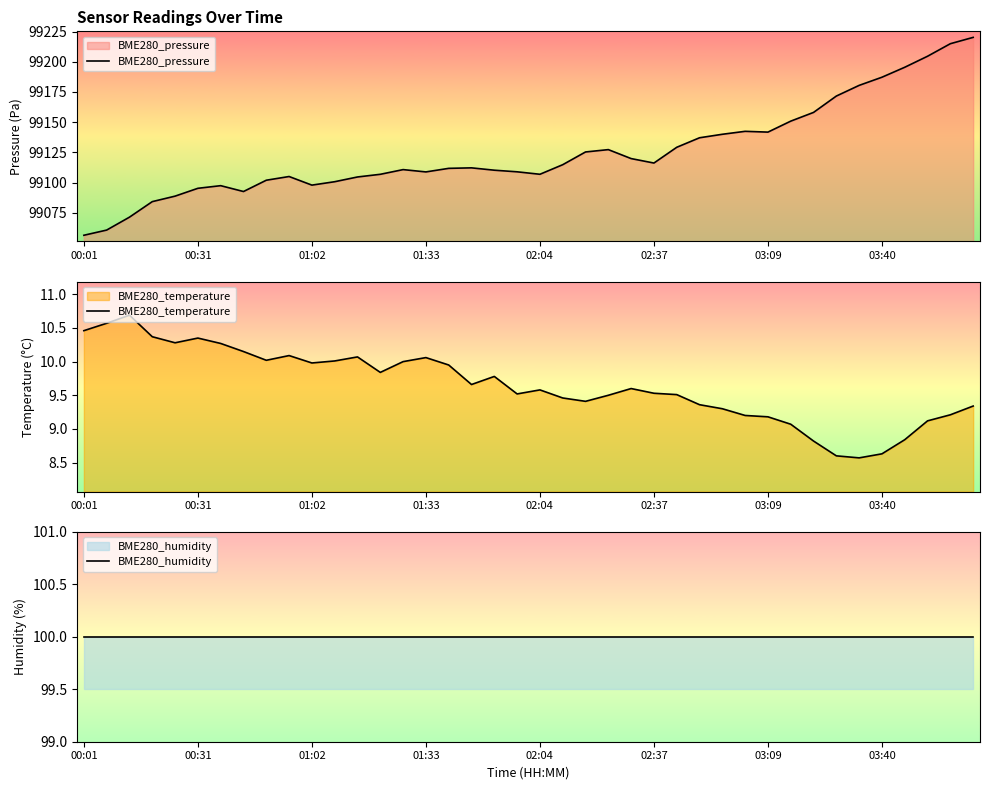

Is the value of BME280_temperature at 33 greater than the value of BME280_pressure at 28?

No